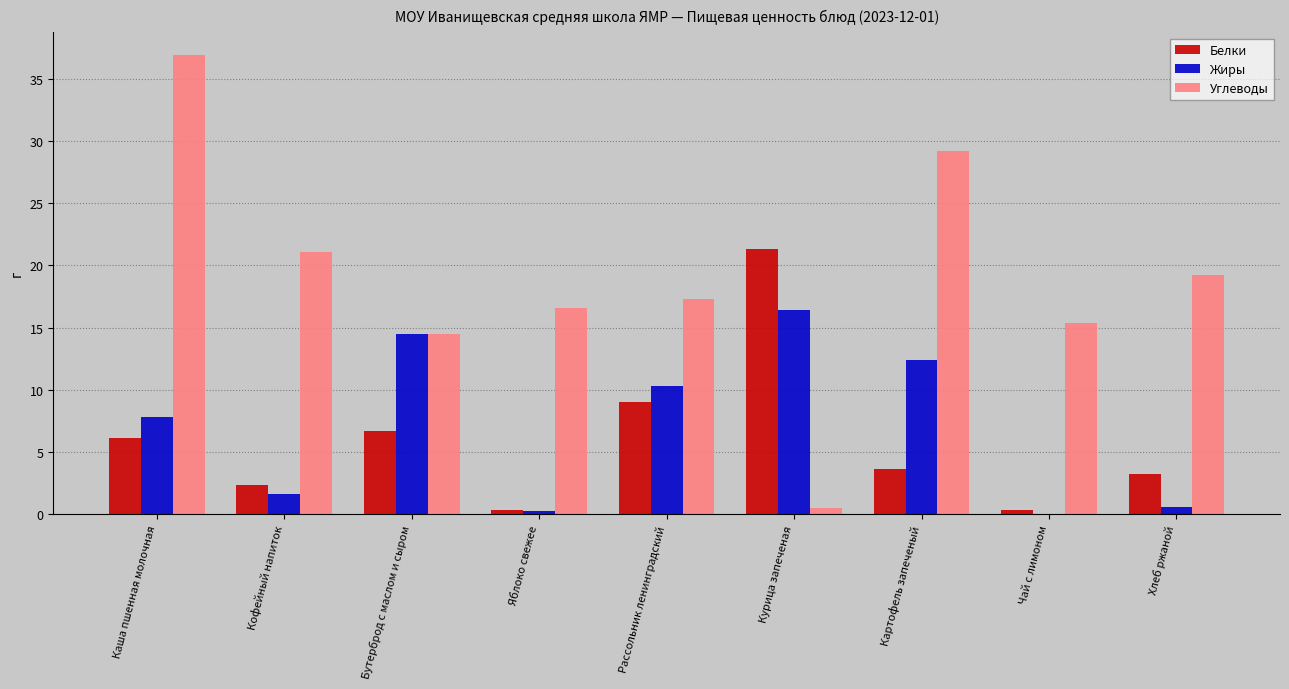

What is the total value across all series at Кофейный напиток?

25.0